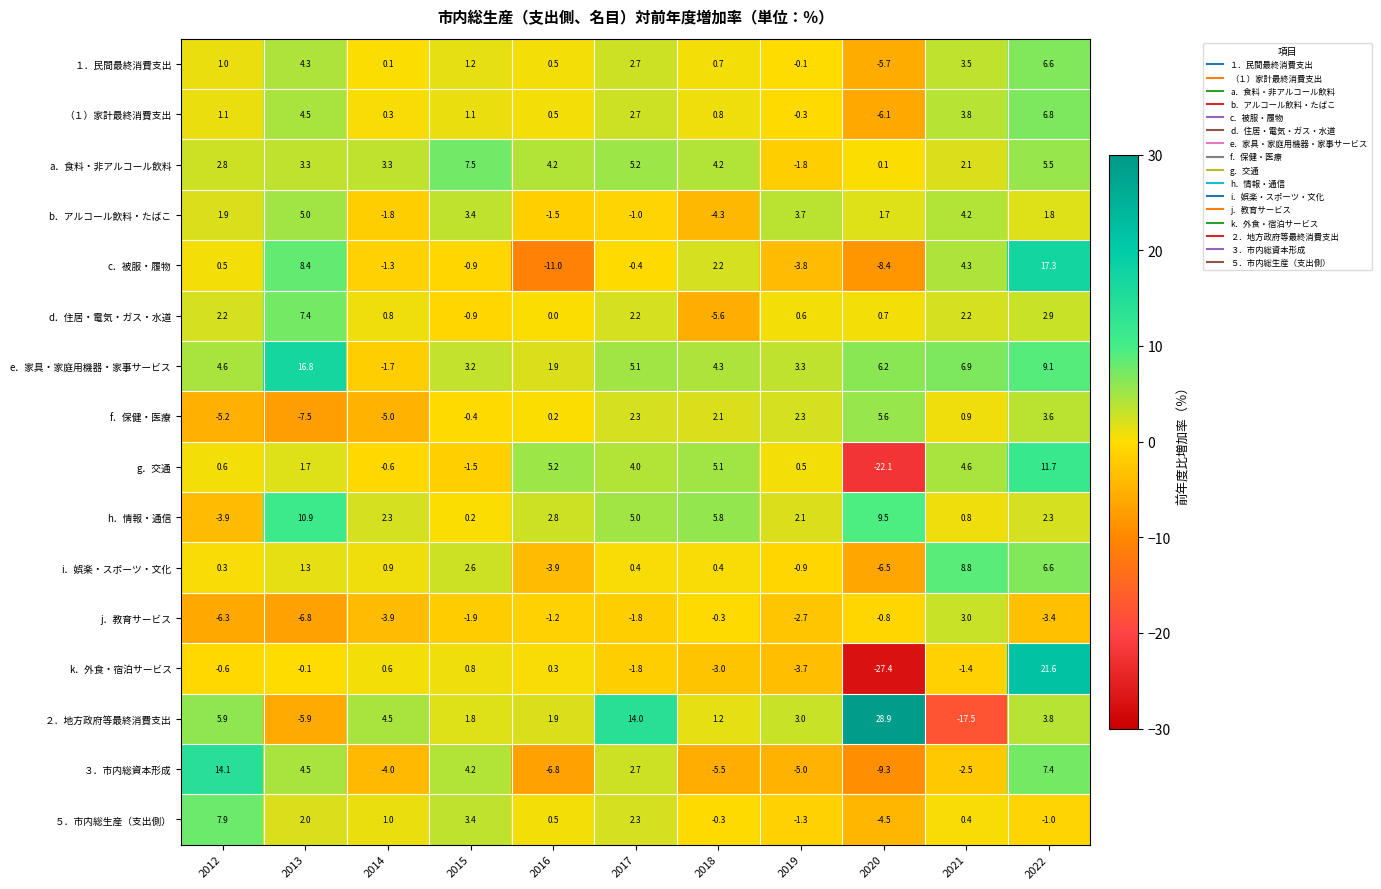

The value of b．アルコール飲料・たばこ at 2019 is 0.8. True or false?

False